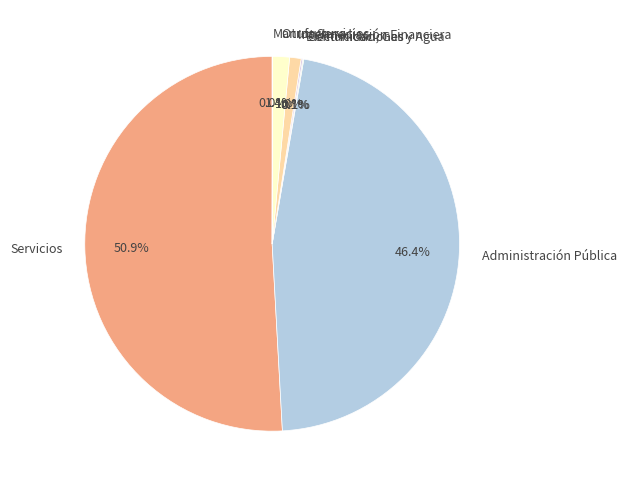

Which category has the biggest portion of the pie?

Servicios